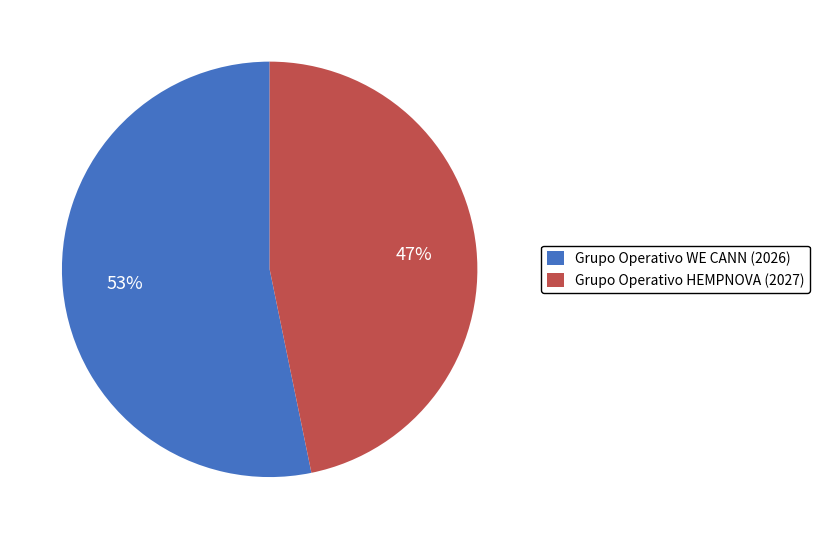

To the nearest percent, what is the combined percentage of Grupo Operativo HEMPNOVA (2027) and Grupo Operativo WE CANN (2026)?

100%